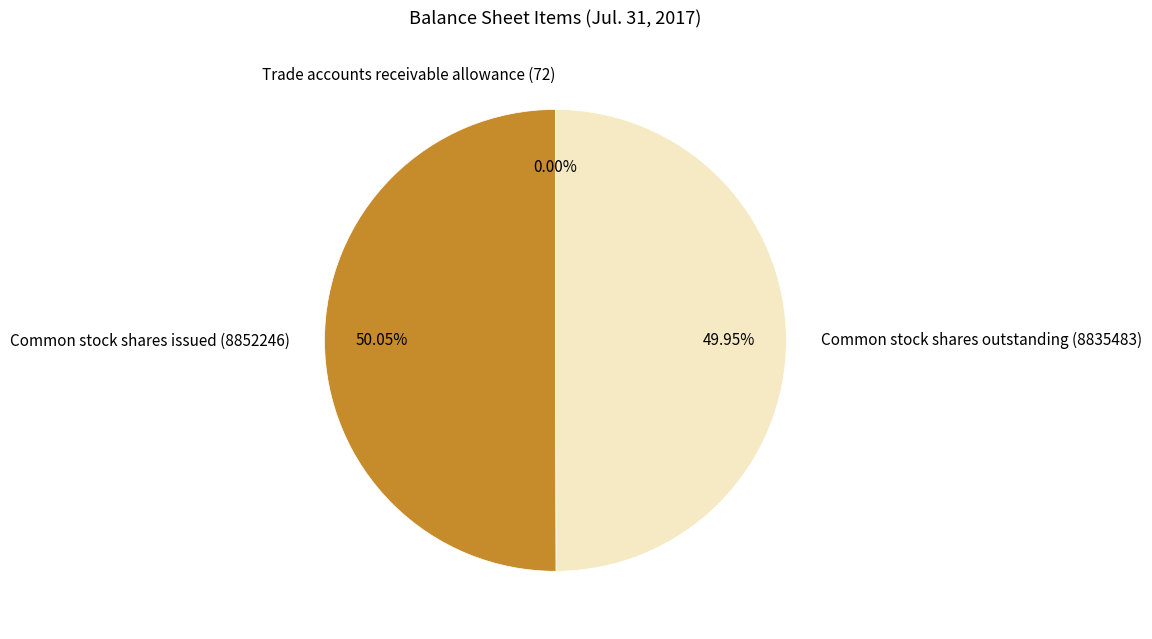

What is the ratio of the value at Common stock shares outstanding (8835483) to the value at Common stock shares issued (8852246)?

1.0